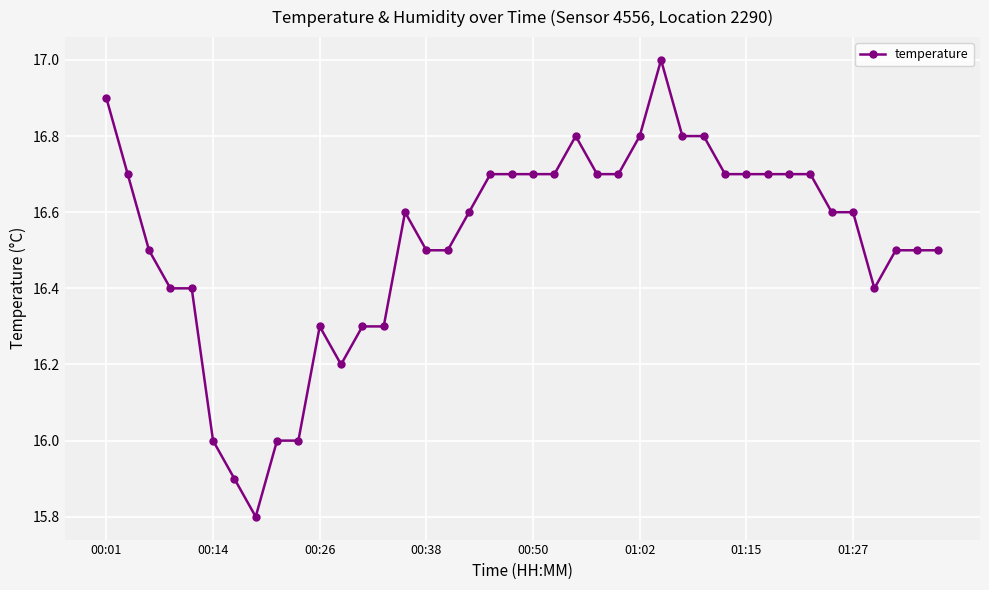

What is the smallest value displayed?

15.8